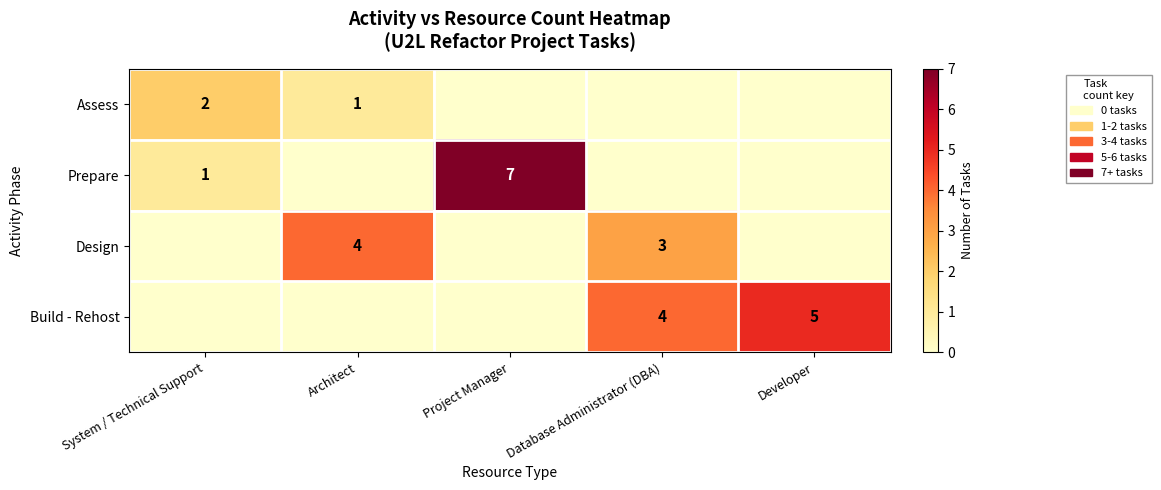

True or false: Assess has a value of 1 at System / Technical Support.

False